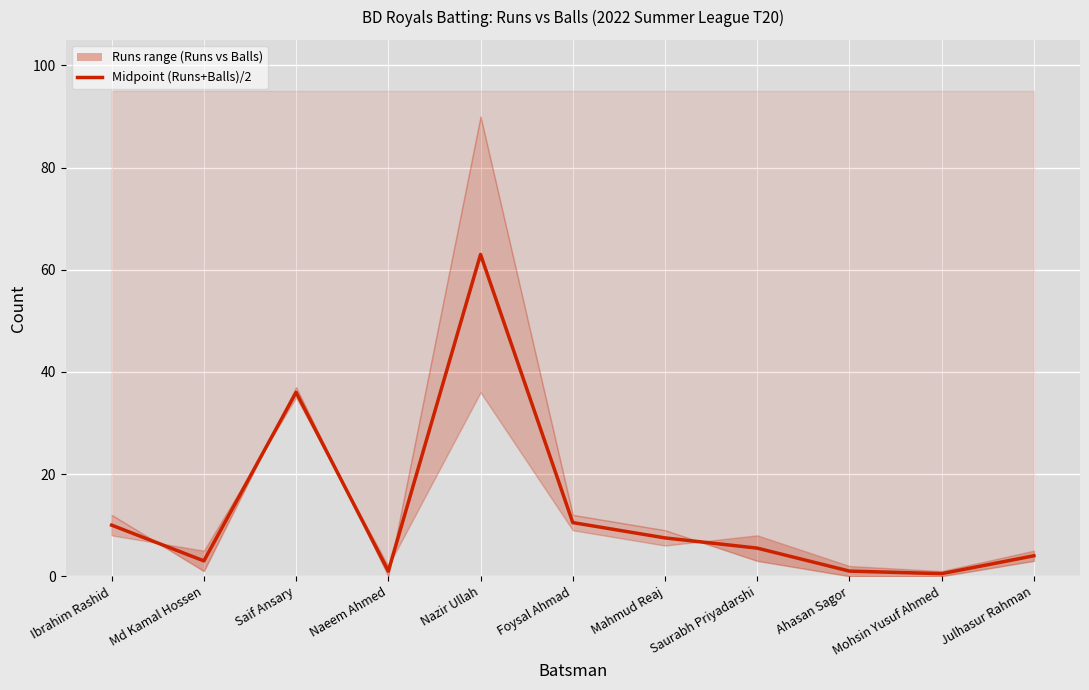

What is the difference between the values at Naeem Ahmed and Mohsin Yusuf Ahmed?

0.5